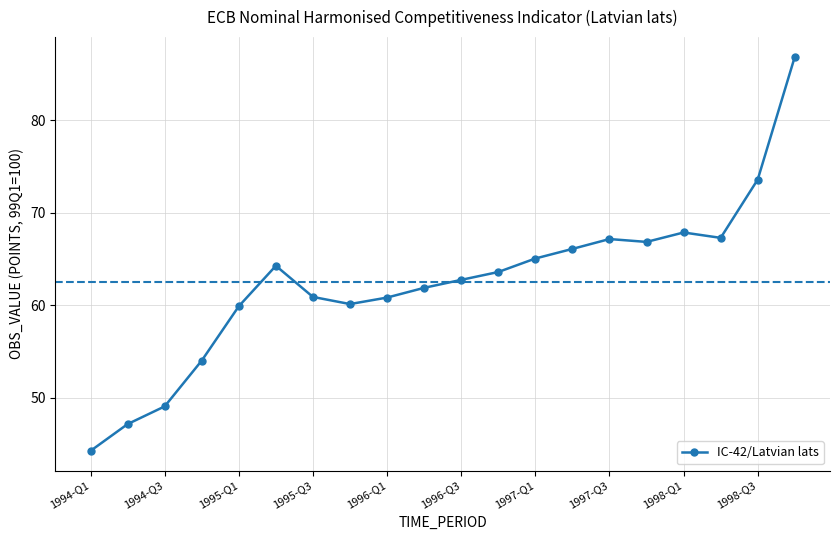

True or false: there are more than 1 points higher than both neighbors.

True